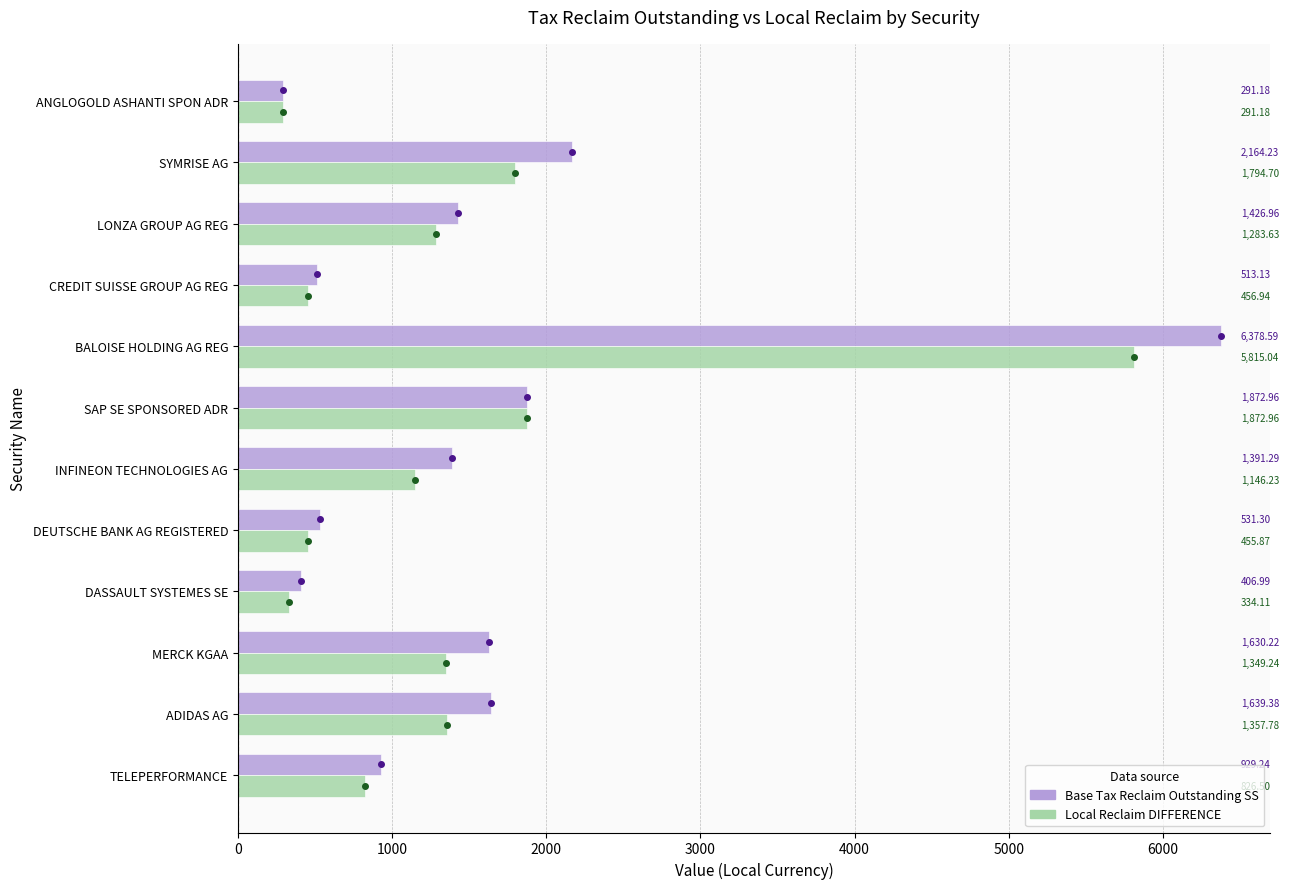

Which category has the highest value in the Local Reclaim DIFFERENCE series?

BALOISE HOLDING AG REG